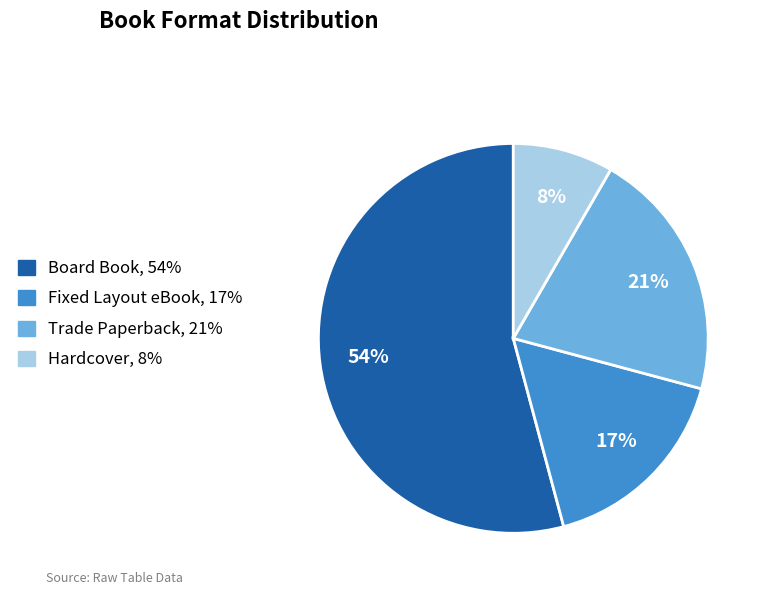

What is the smallest slice in the pie chart?

Hardcover